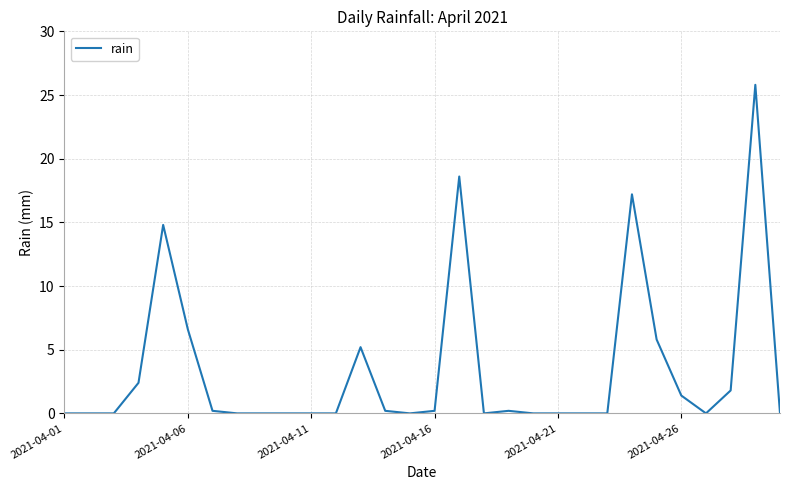

What is the difference between the maximum and minimum values?

25.8